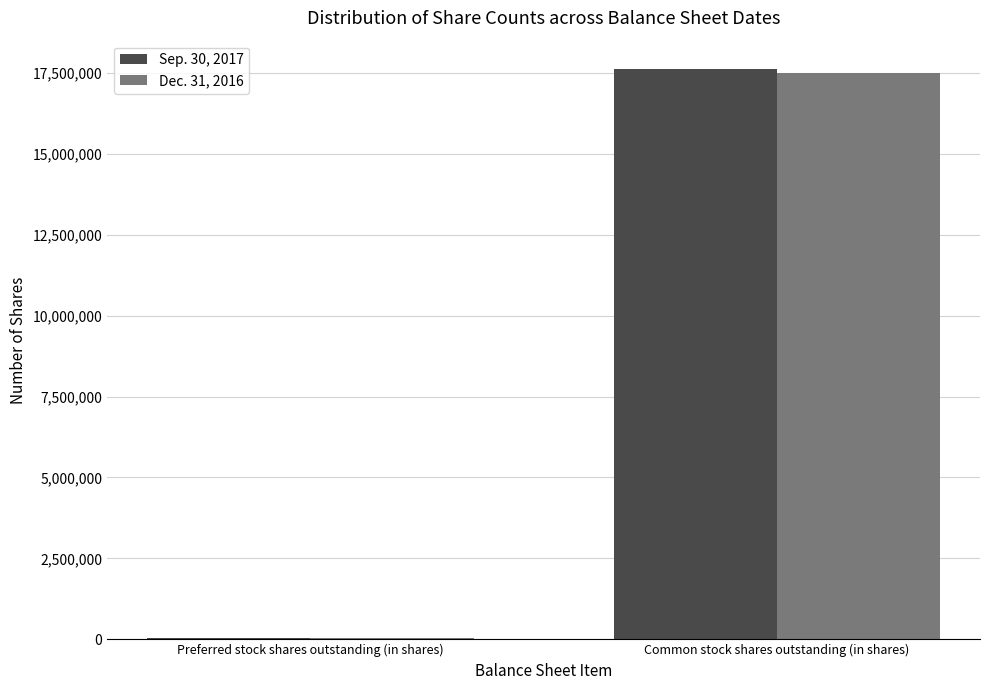

What is the sum of all Sep. 30, 2017 values?

17644860